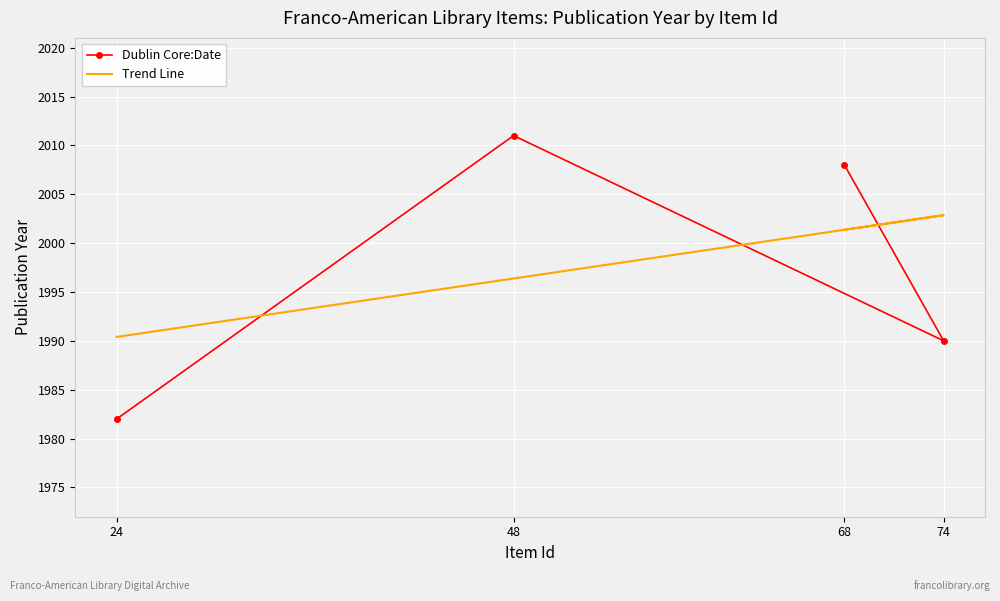

What is the average value of the Trend Line series?

1997.8